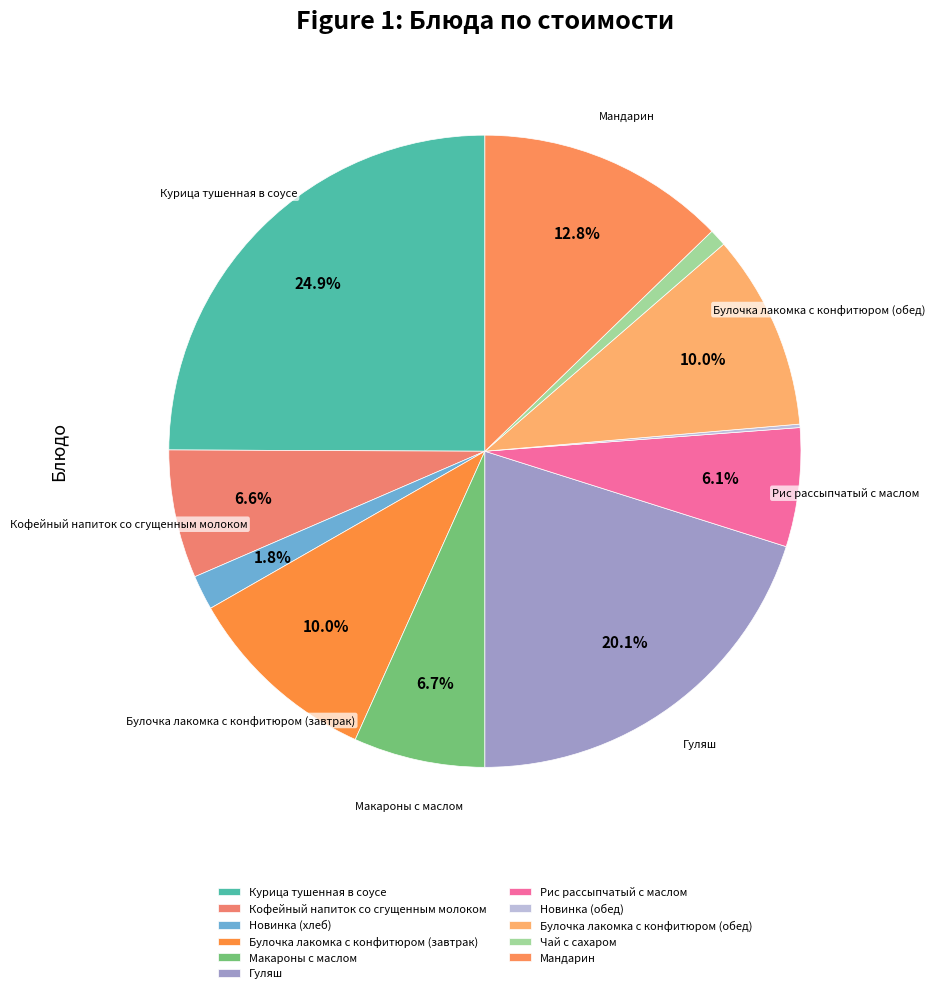

Is there a majority slice in this chart?

No